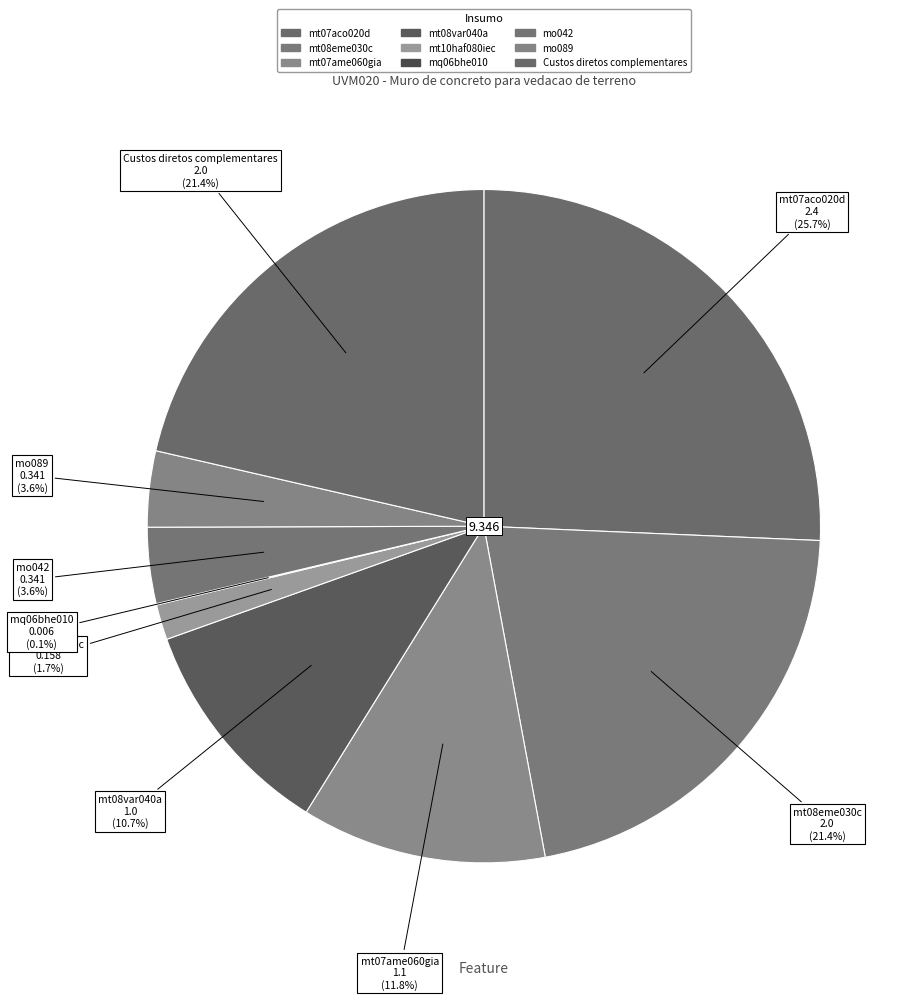

To the nearest percent, what is the combined percentage of mt08var040a and mt07aco020d?

36%